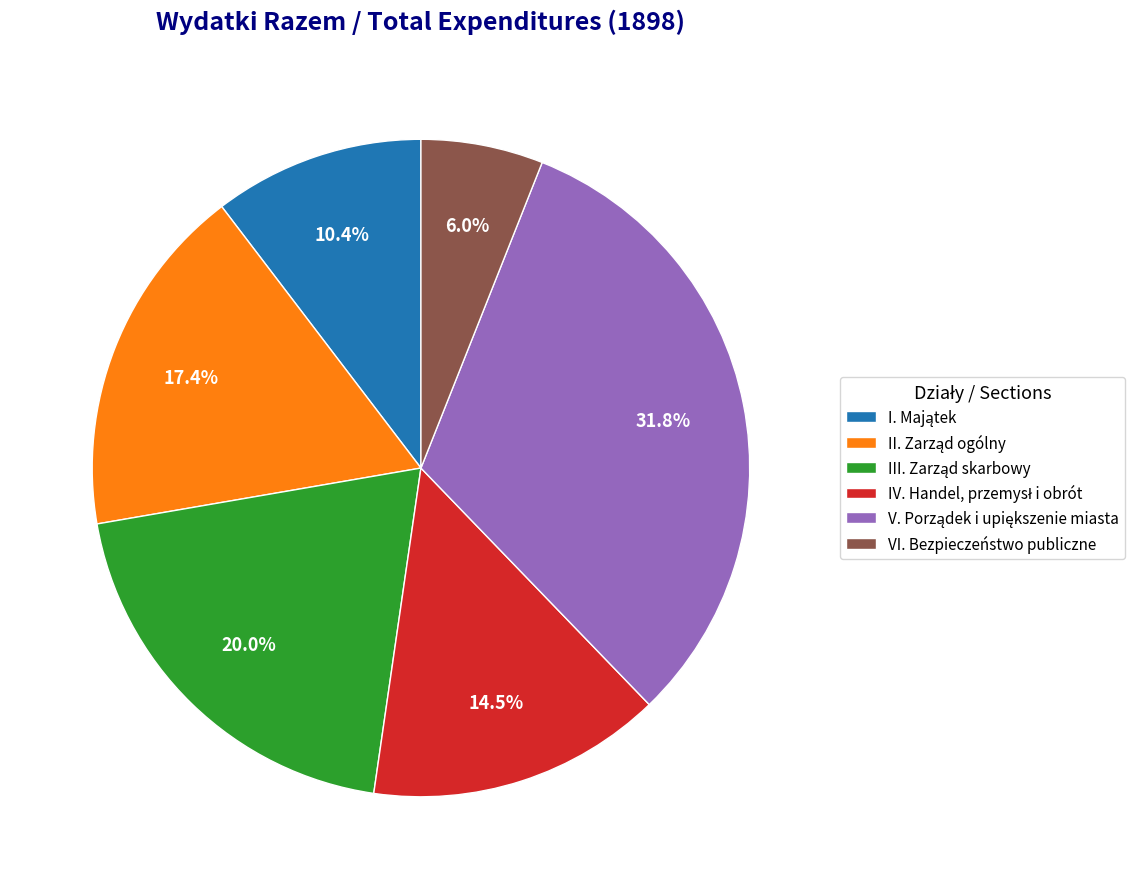

Which slice is the smallest?

VI. Bezpieczeństwo publiczne